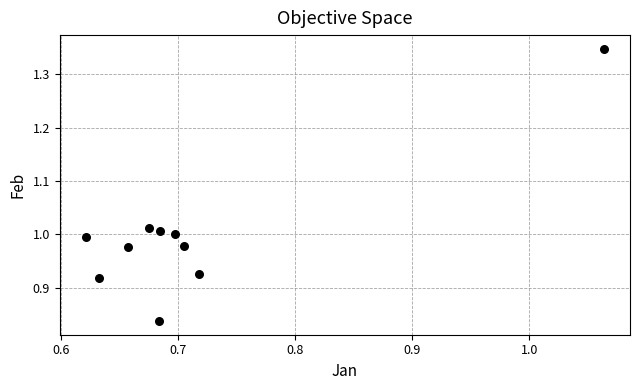

What is the average X value?

0.7